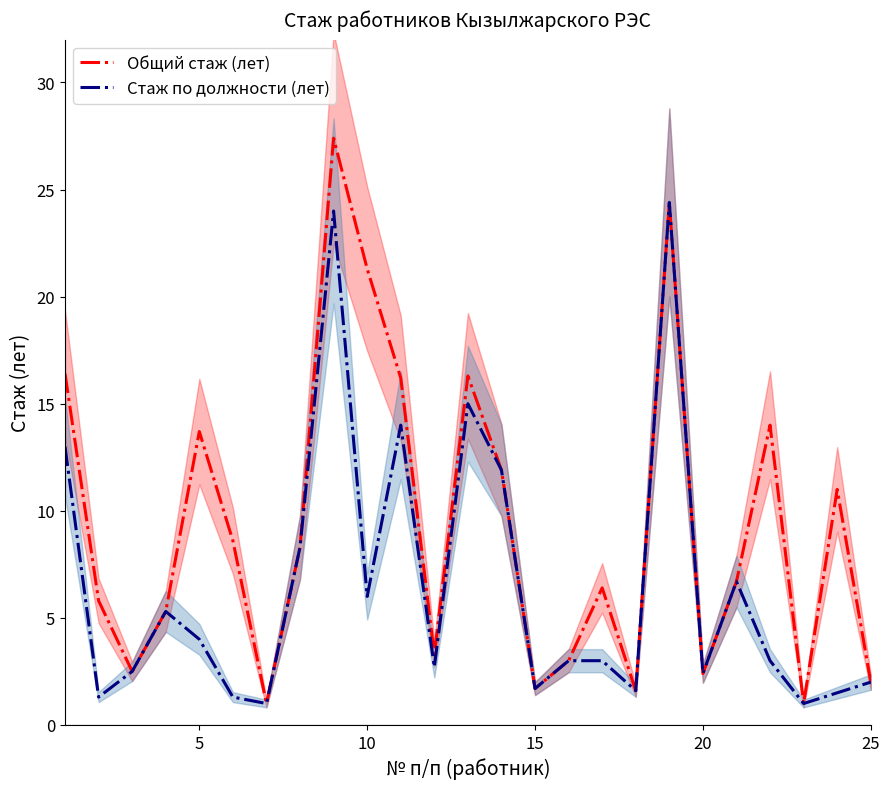

How many values in the Общий стаж (лет) series exceed 6?

14